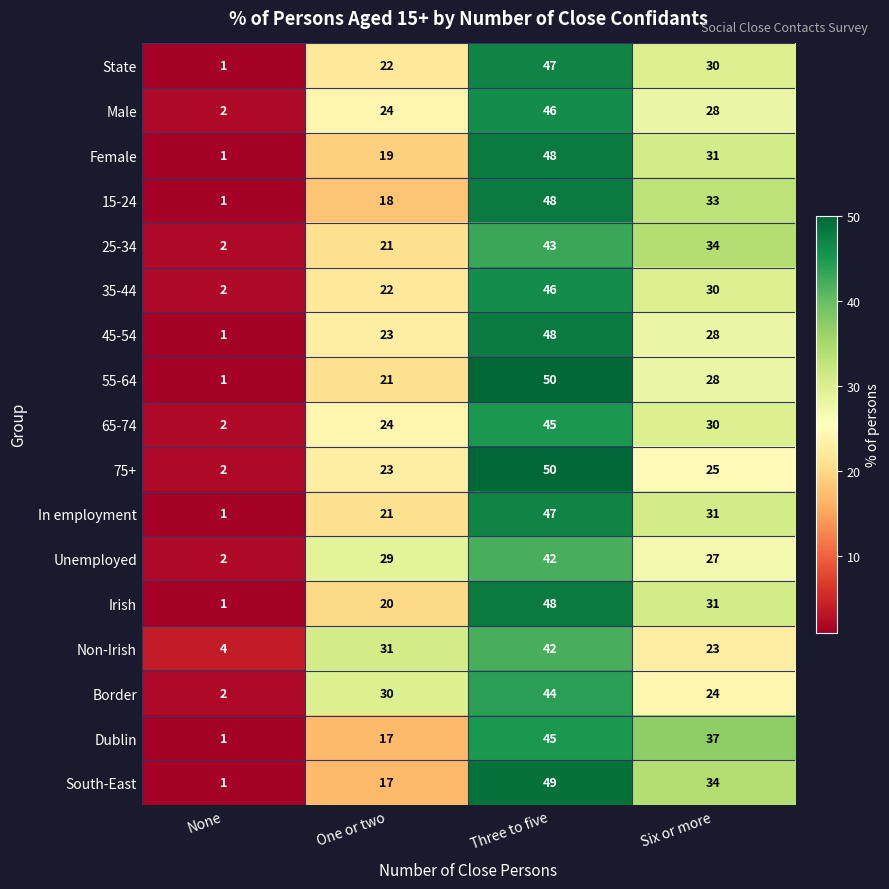

What is the difference between the second highest and second lowest values in the 15-24 series?

15